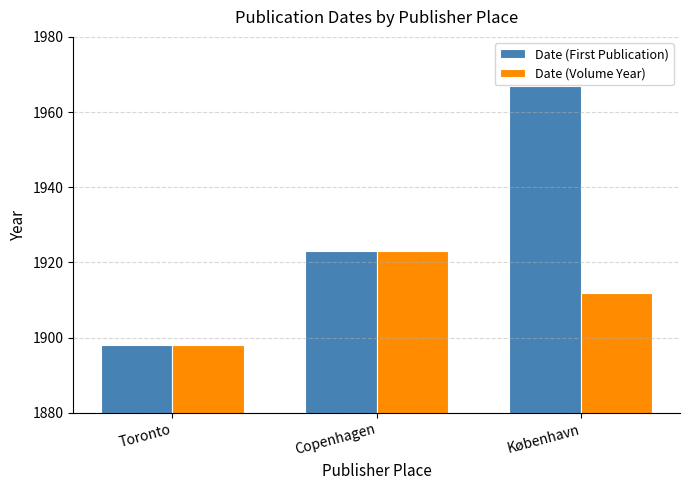

What is the maximum value shown in the chart?

1967